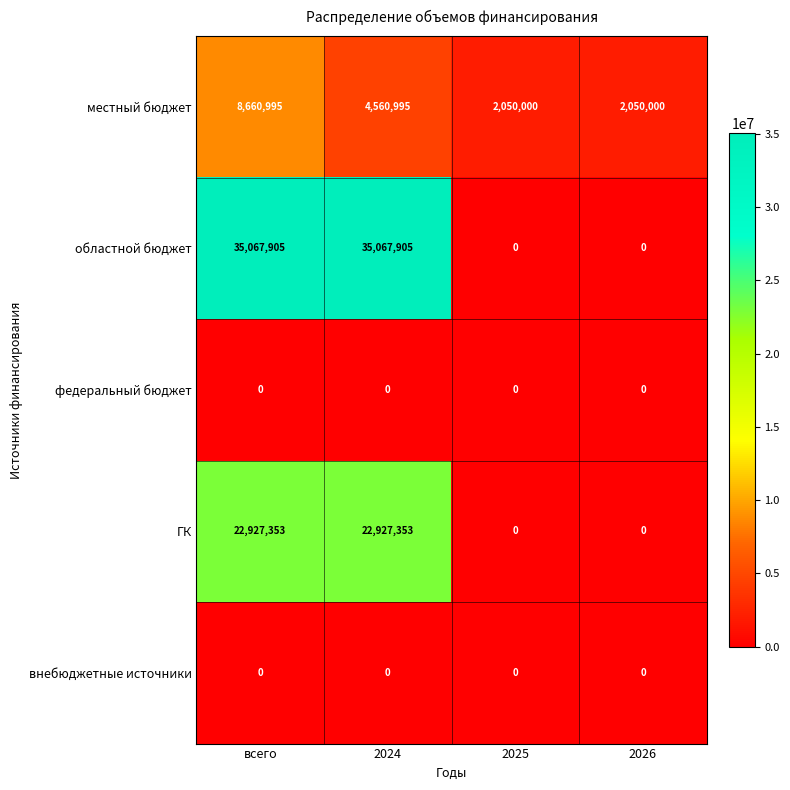

Reading left to right, extract all data points from this chart.

местный бюджет: всего=8660995	2024=4560995	2025=2050000	2026=2050000
областной бюджет: всего=35067905	2024=35067905	2025=0	2026=0
федеральный бюджет: всего=0	2024=0	2025=0	2026=0
ГК: всего=22927353	2024=22927353	2025=0	2026=0
внебюджетные источники: всего=0	2024=0	2025=0	2026=0